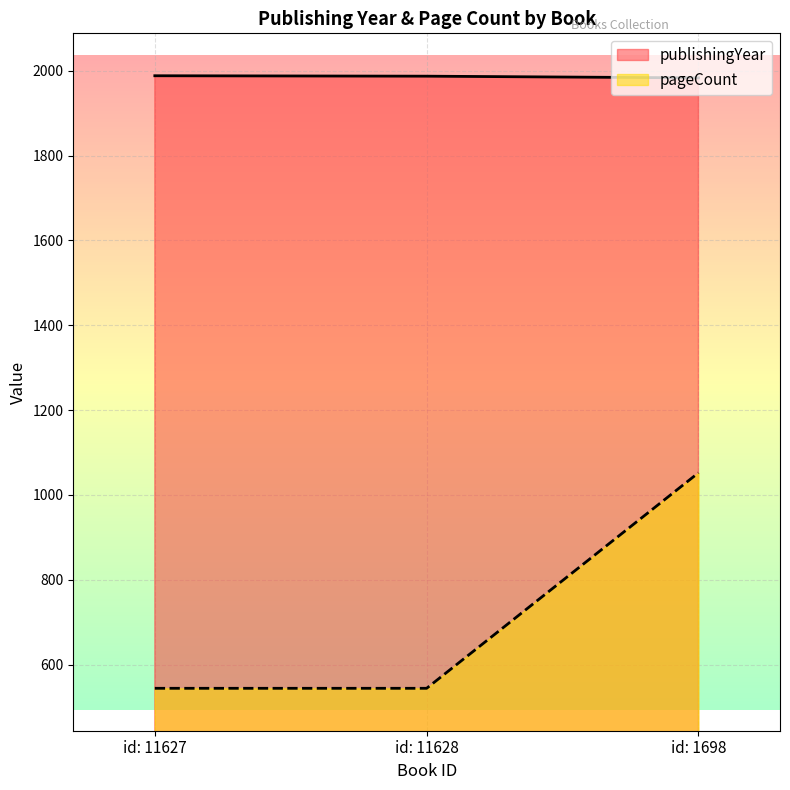

Which series has the widest spread of values?

pageCount